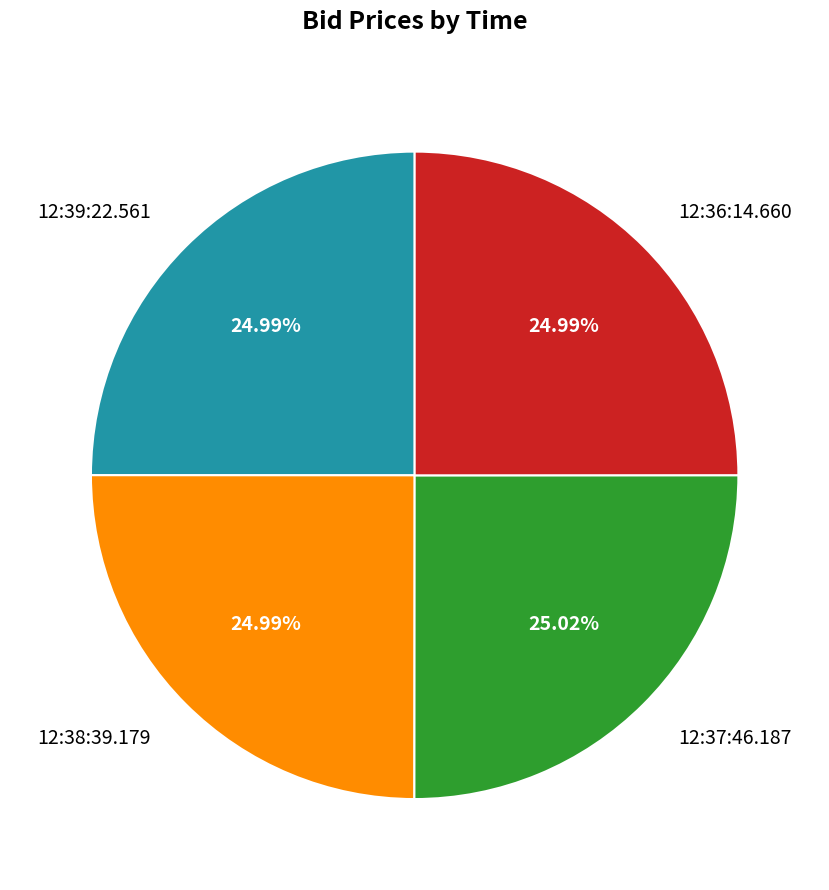

How much of the chart is everything except 12:39:22.561?

75.0%